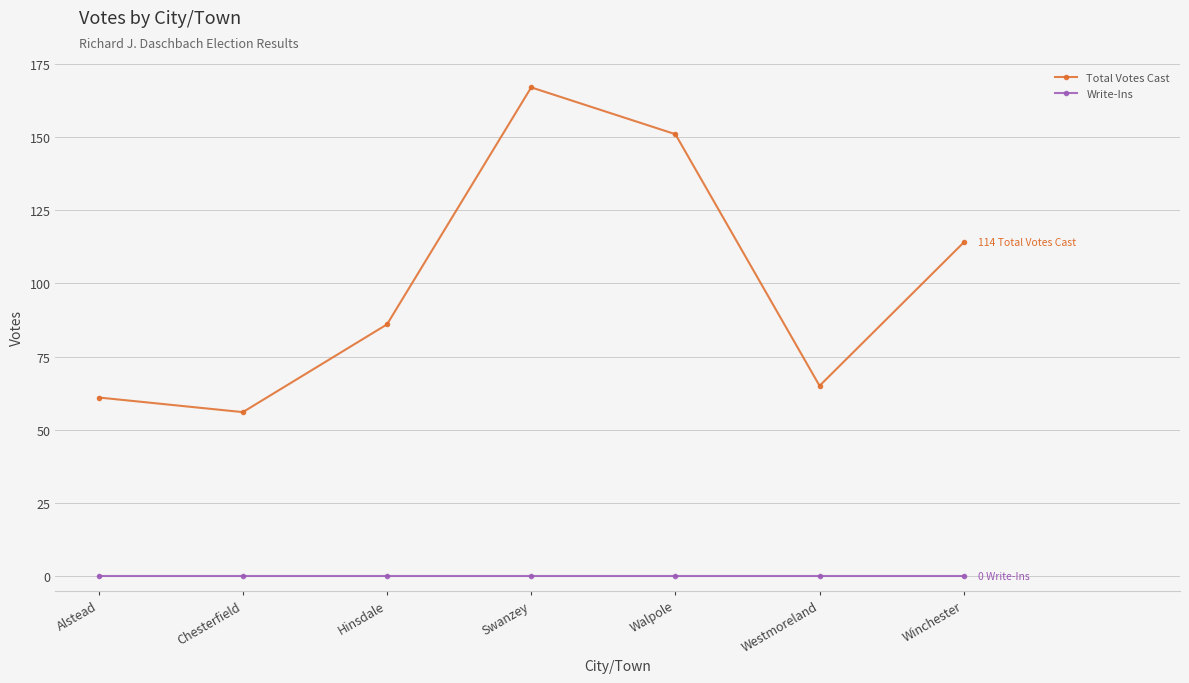

What is the sum of all Total Votes Cast values?

700